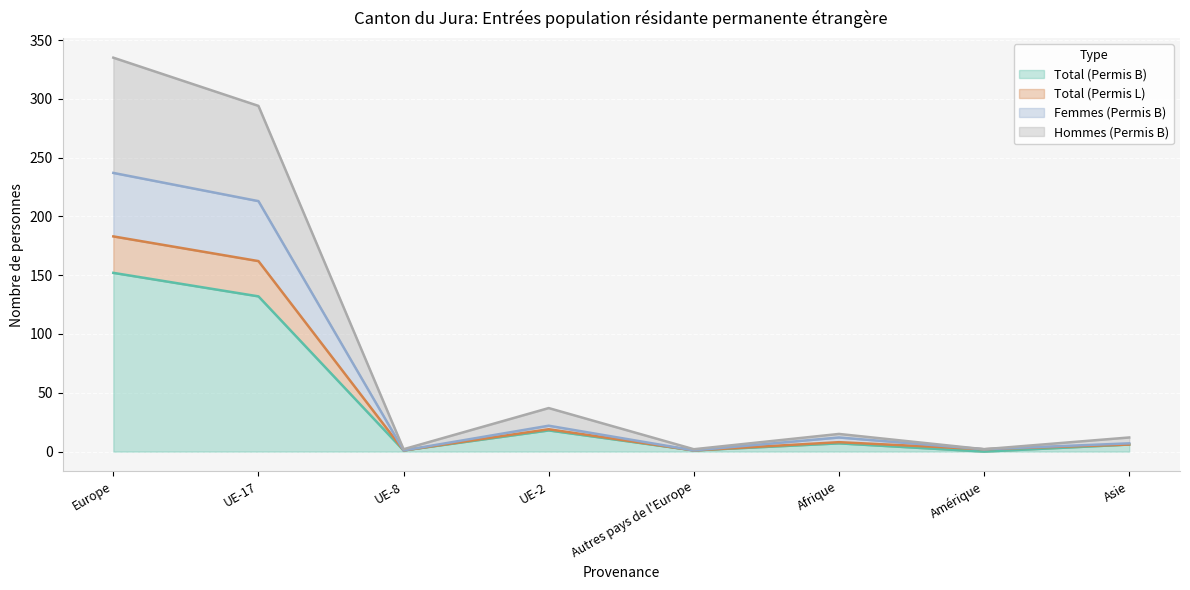

How many lines are shown in the chart?

4